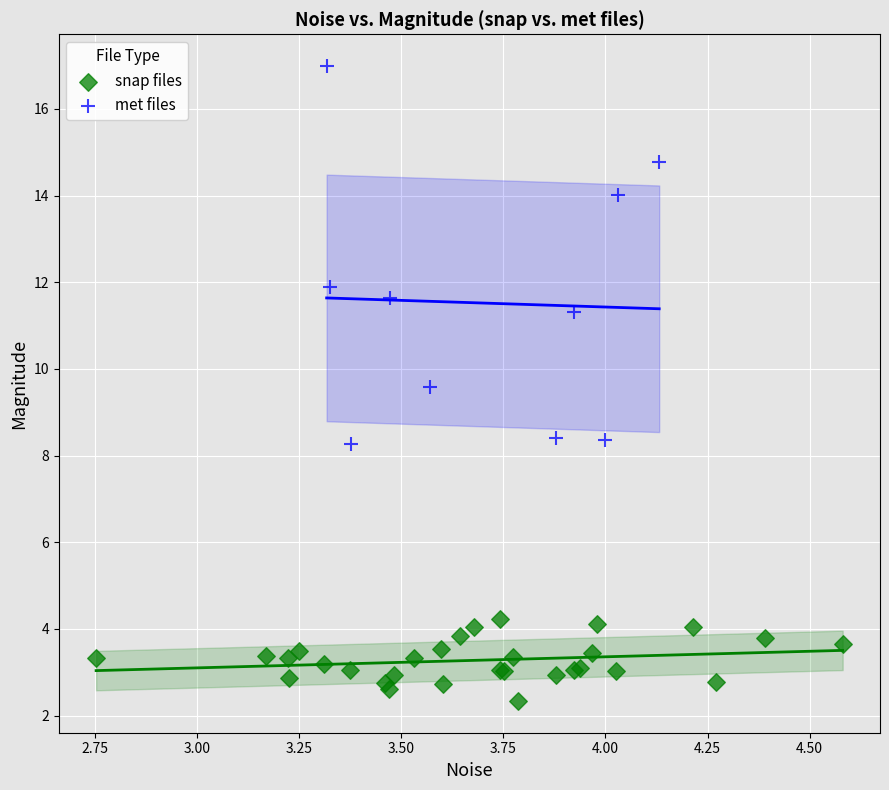

Which series reaches the minimum Y coordinate?

snap files